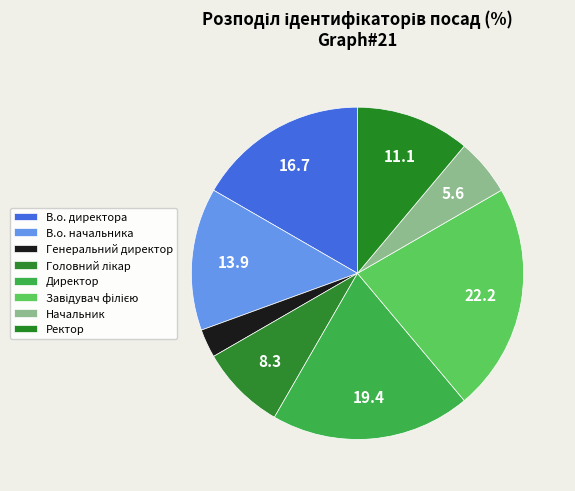

Is there any slice that represents more than half of the pie?

No